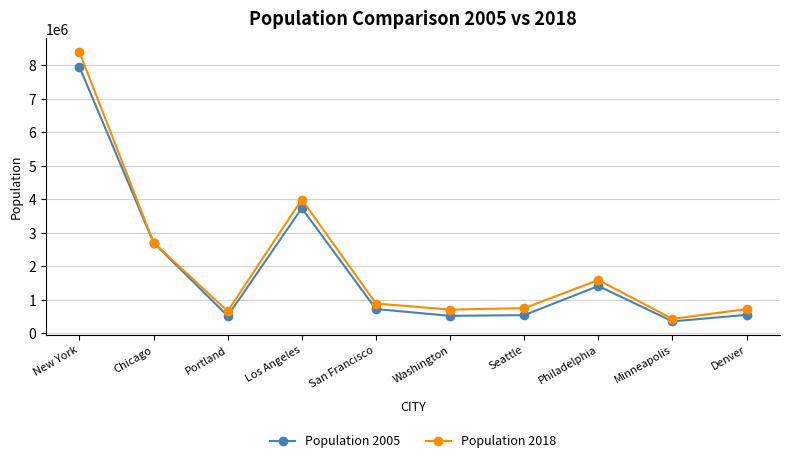

What is the difference between the maximum and minimum values in the Population 2005 series?

7605853